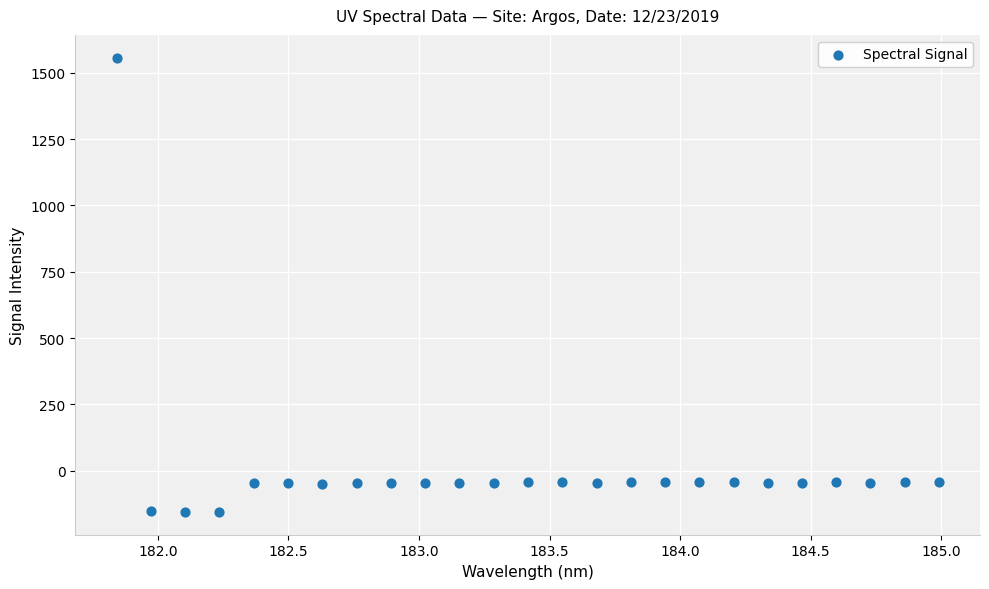

What is the range of X values (max minus min)?

3.1